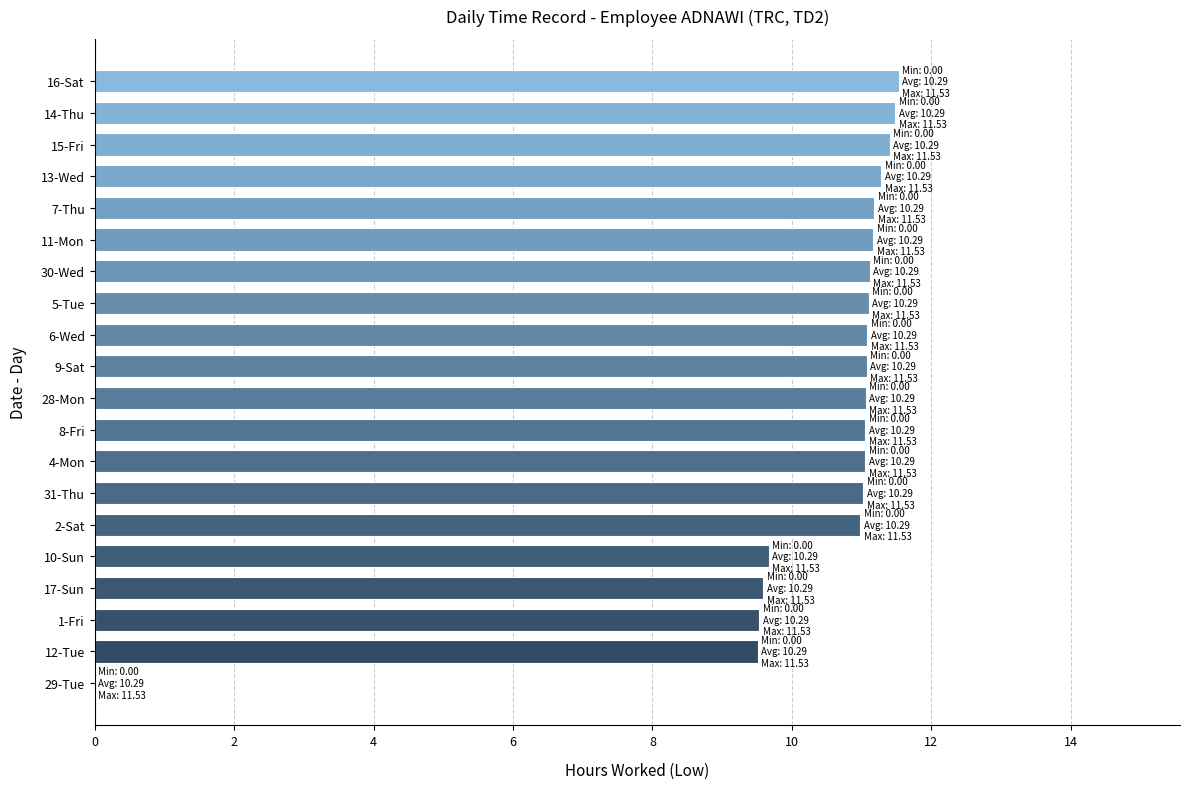

Read the value at 4-Mon.

11.1